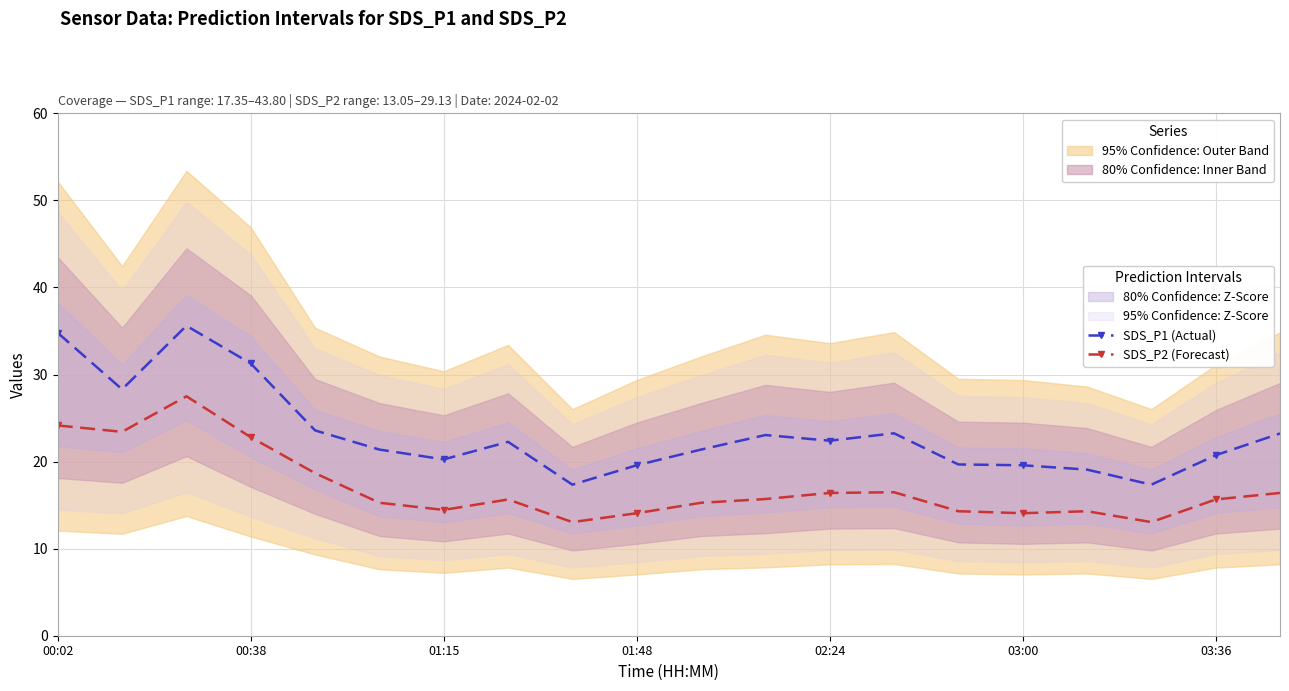

Is the value of SDS_P1 (Actual) at 02:24 greater than the value of SDS_P2 (Forecast) at 03:36?

Yes